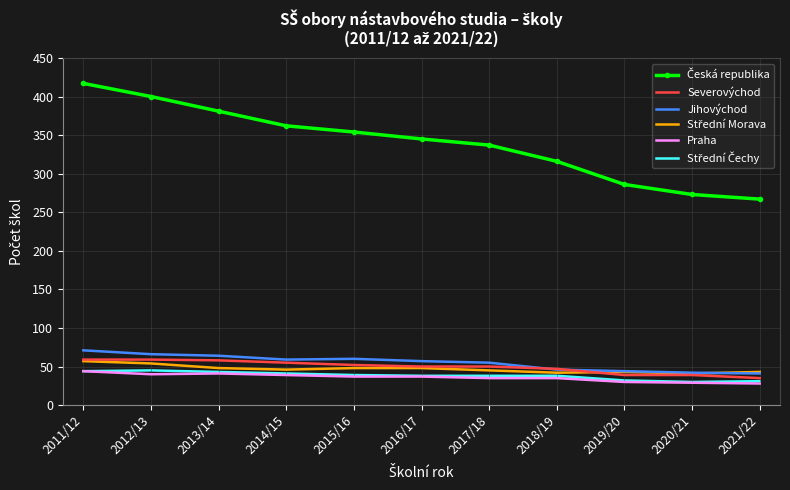

The value of Jihovýchod at 2017/18 is 81. True or false?

False